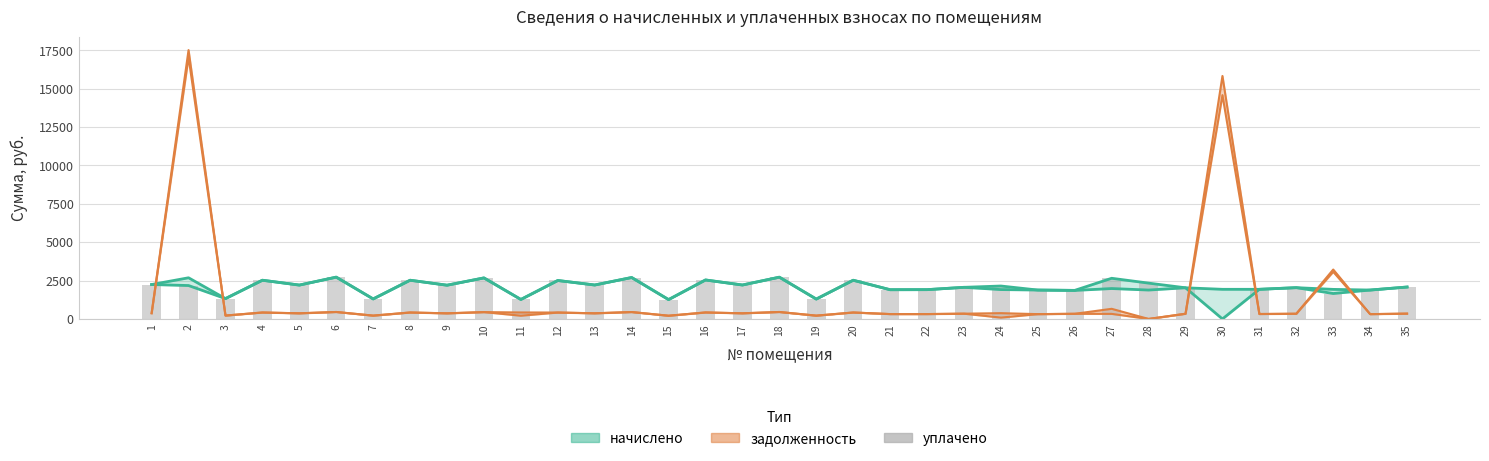

Where does the data first go above 2146?

1